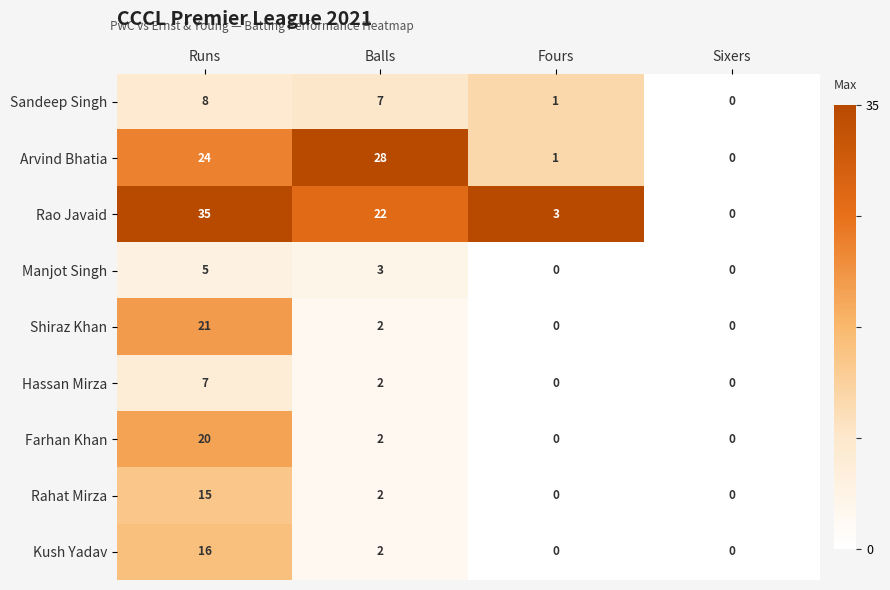

Which series has the largest total across all categories?

Rao Javaid